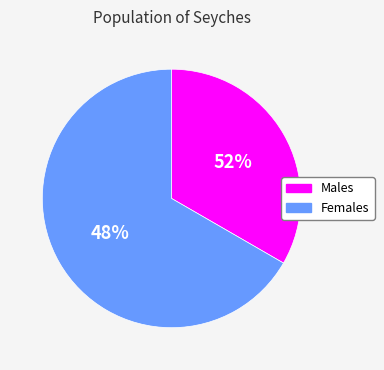

Is the sum of Жіноча and Чоловіча greater than half?

Yes